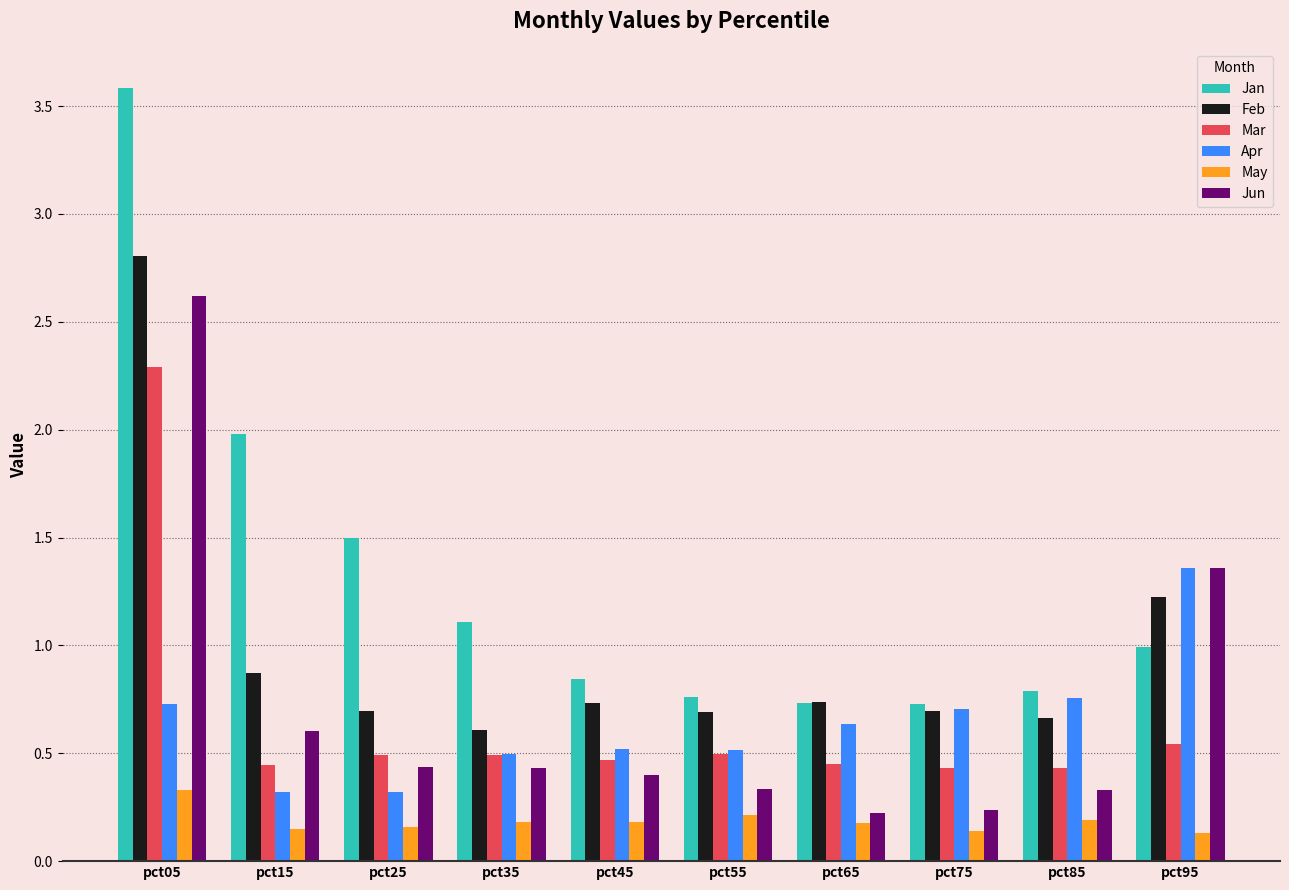

Rank the series by their maximum value, from highest to lowest.

Jan, Feb, Jun, Mar, Apr, May